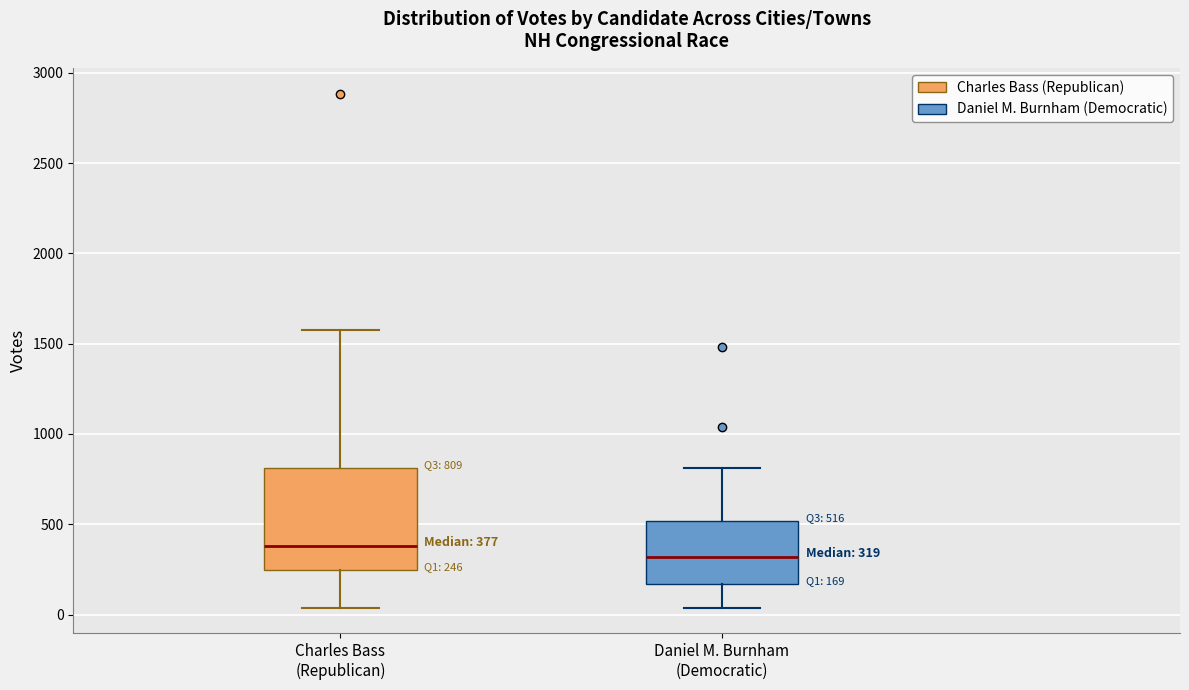

Comparing the boxes themselves (not the whiskers), which one is the tallest?

Charles Bass (Republican)